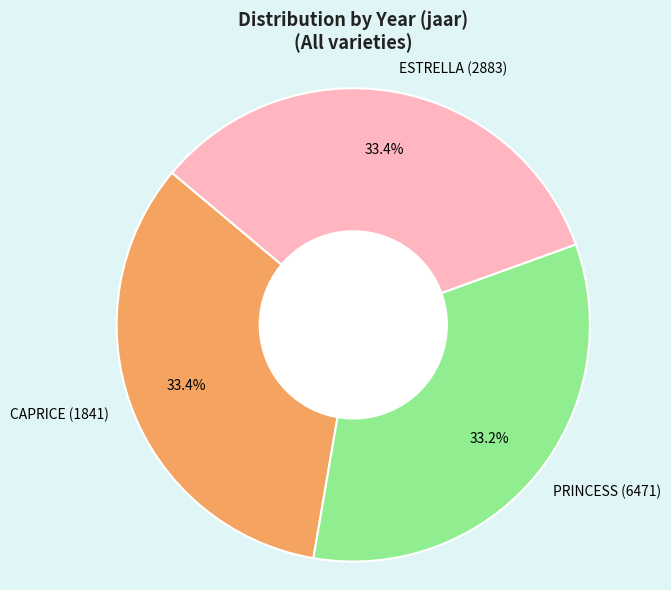

What percentage is the CAPRICE (1841) slice, to the nearest percent?

33%